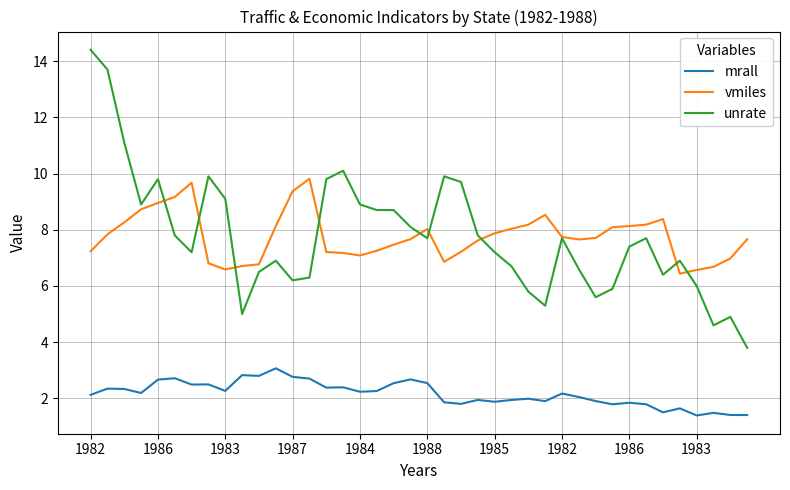

List the series in order of their peak value, lowest first.

mrall, vmiles, unrate